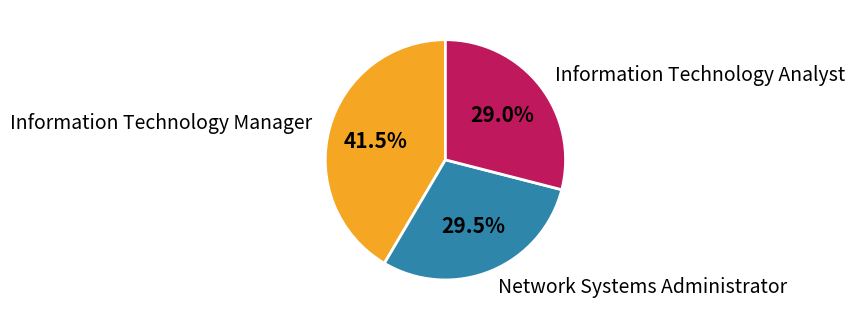

What is the ratio of the value at Information Technology Analyst to the value at Information Technology Manager?

0.7